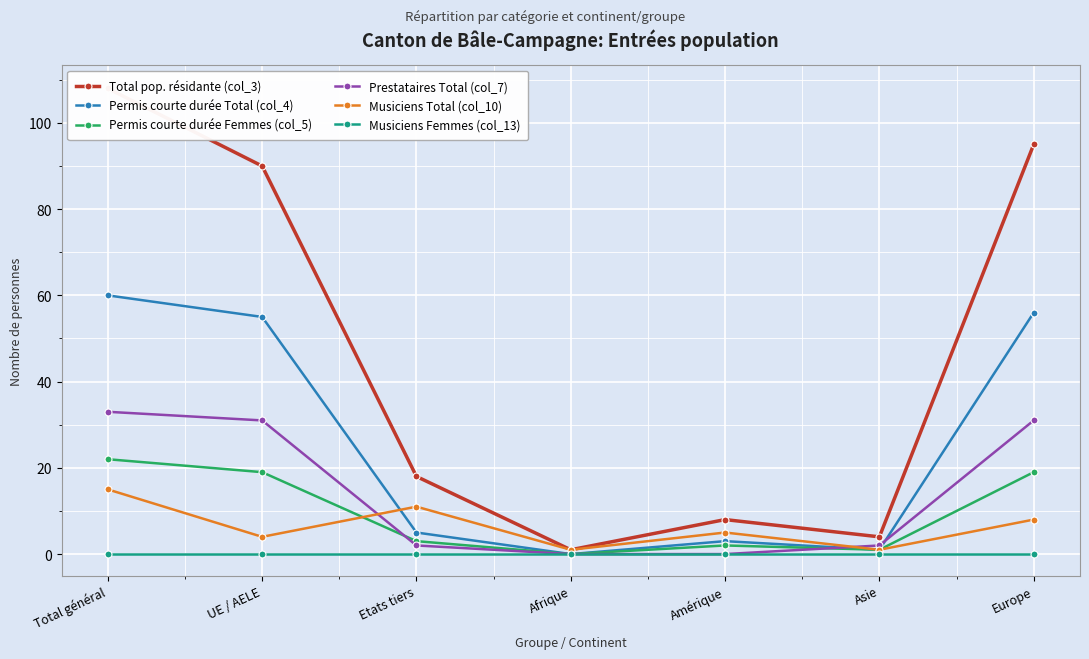

Between UE / AELE and Afrique, which is larger?

UE / AELE